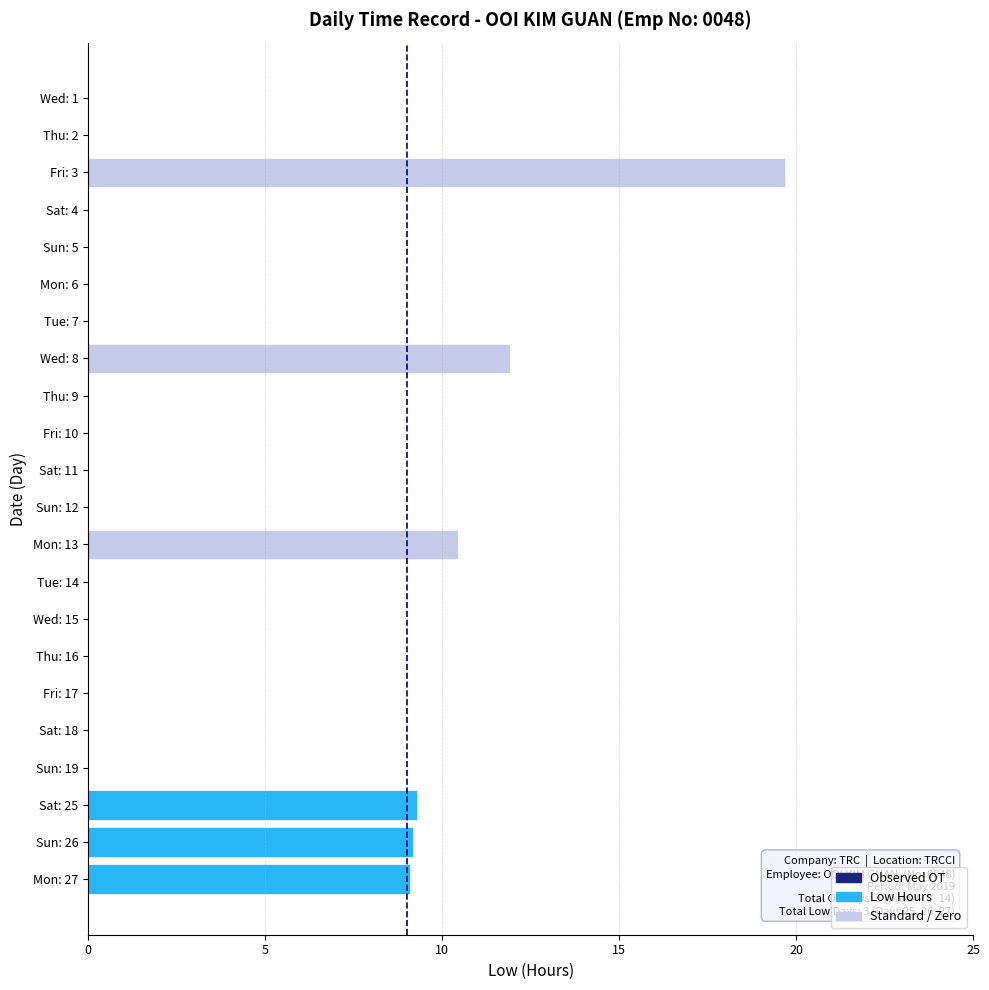

Between Wed: 8 and Mon: 6, which is larger?

Wed: 8